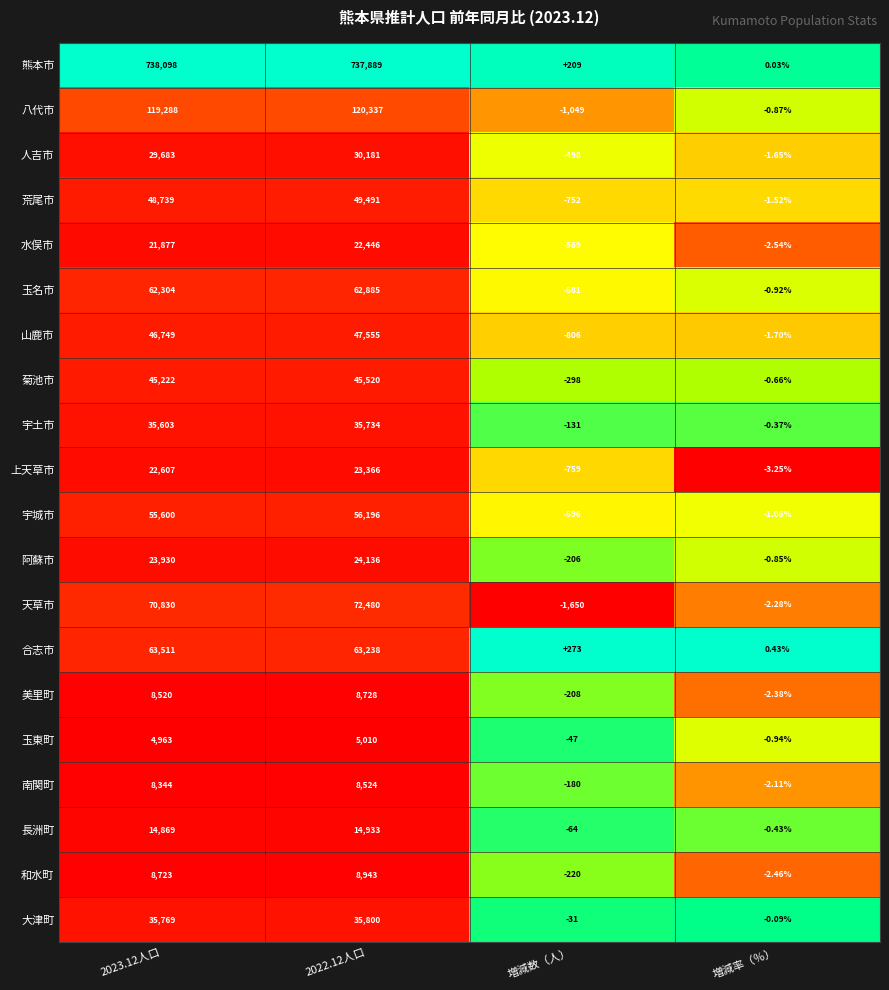

At 増減数（人）, list the series in order from largest to smallest.

合志市, 熊本市, 大津町, 玉東町, 長洲町, 宇土市, 南関町, 阿蘇市, 美里町, 和水町, 菊池市, 人吉市, 水俣市, 玉名市, 宇城市, 荒尾市, 上天草市, 山鹿市, 八代市, 天草市